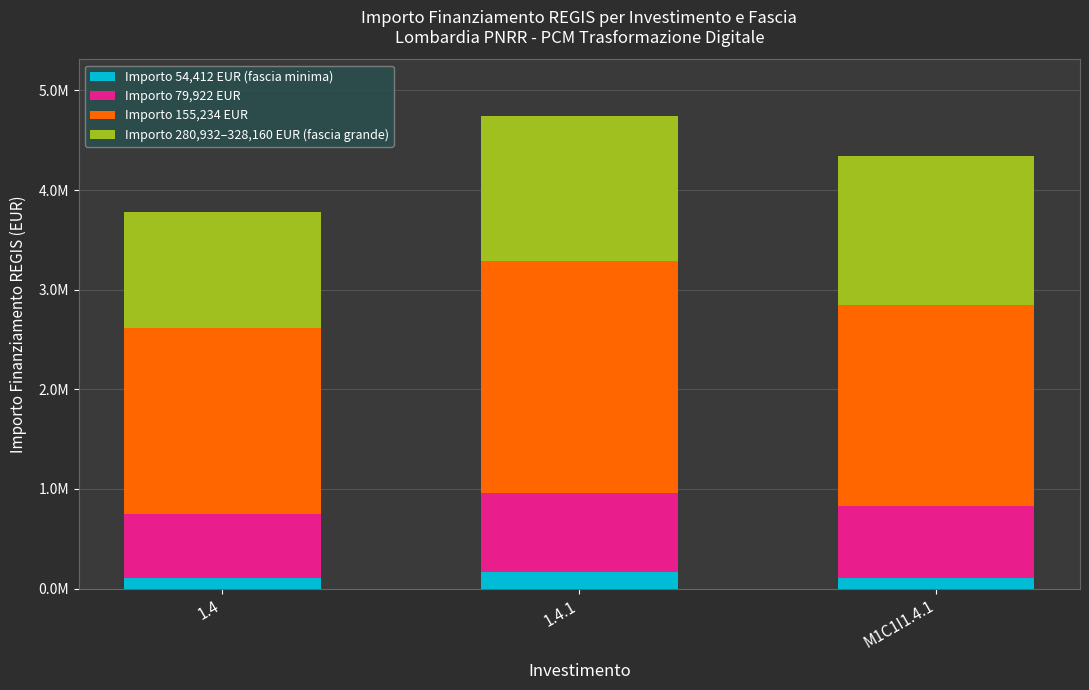

Are the bars grouped side by side (vs. stacked)?

No